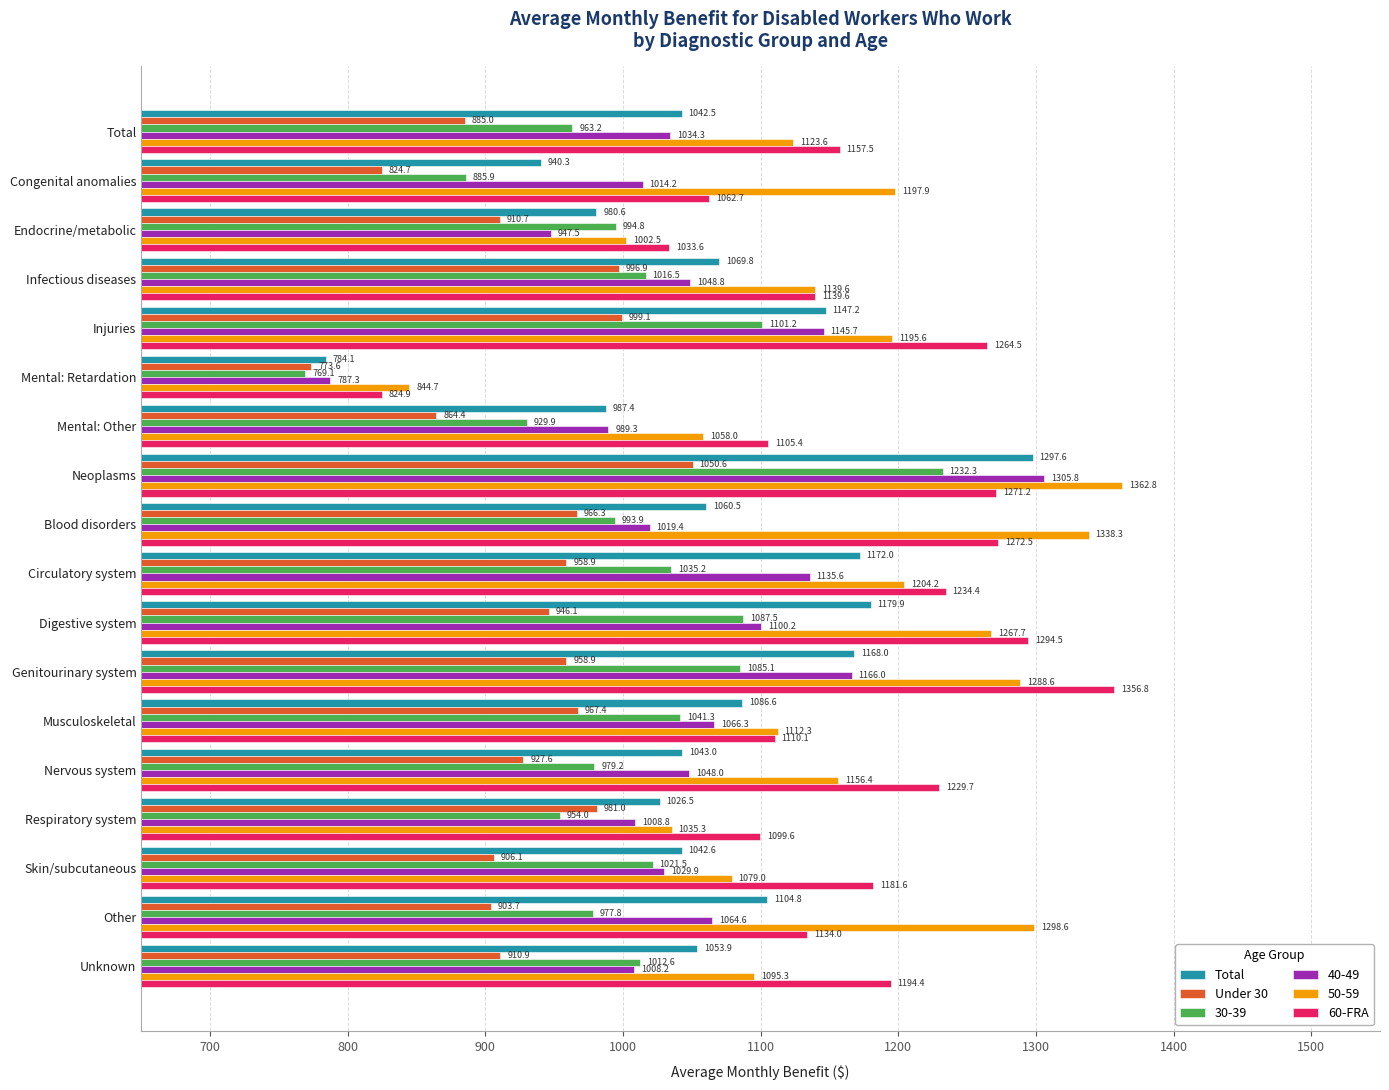

Which category has the highest value across all series?

Neoplasms